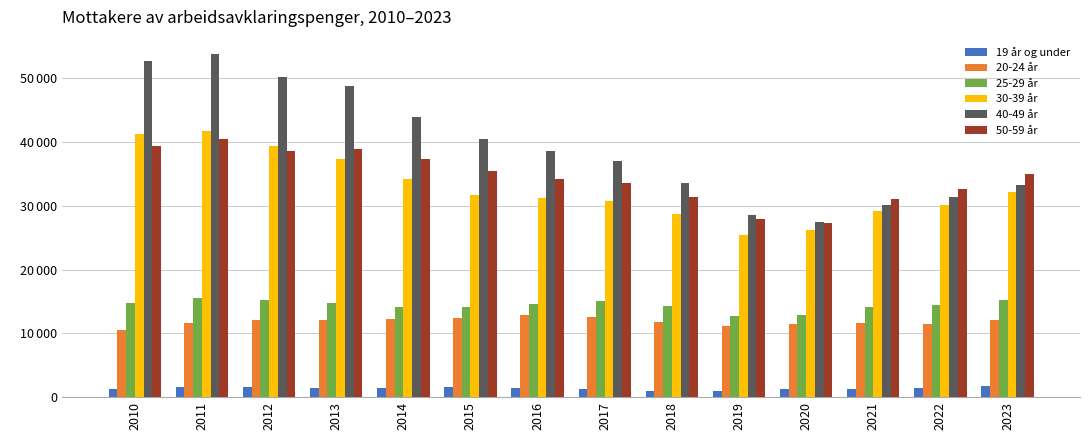

At which category is the sum across all series the highest?

2011